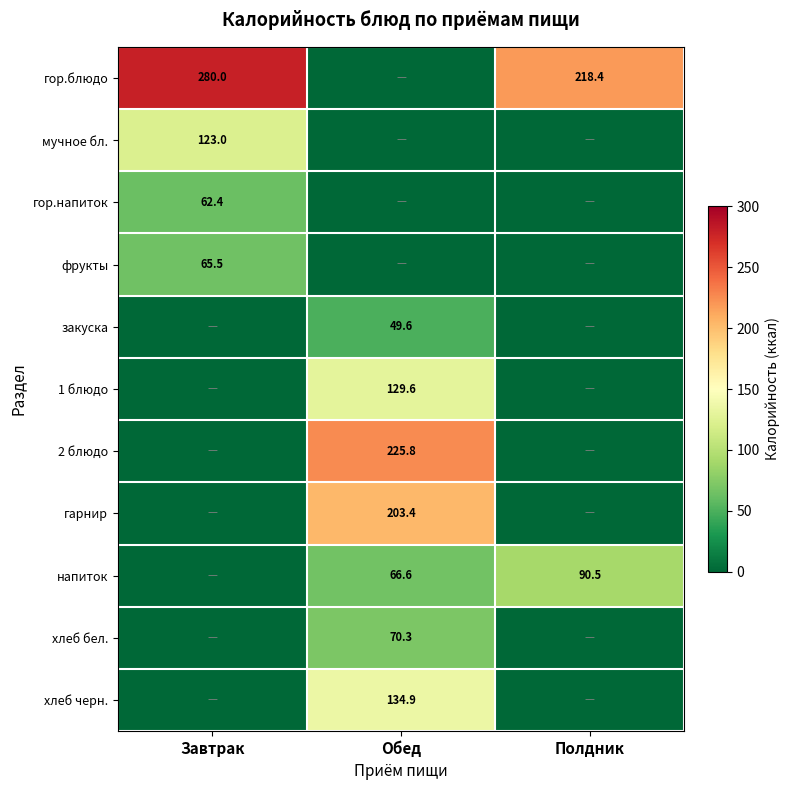

What is the spread (max minus min) of values at Полдник?

218.4